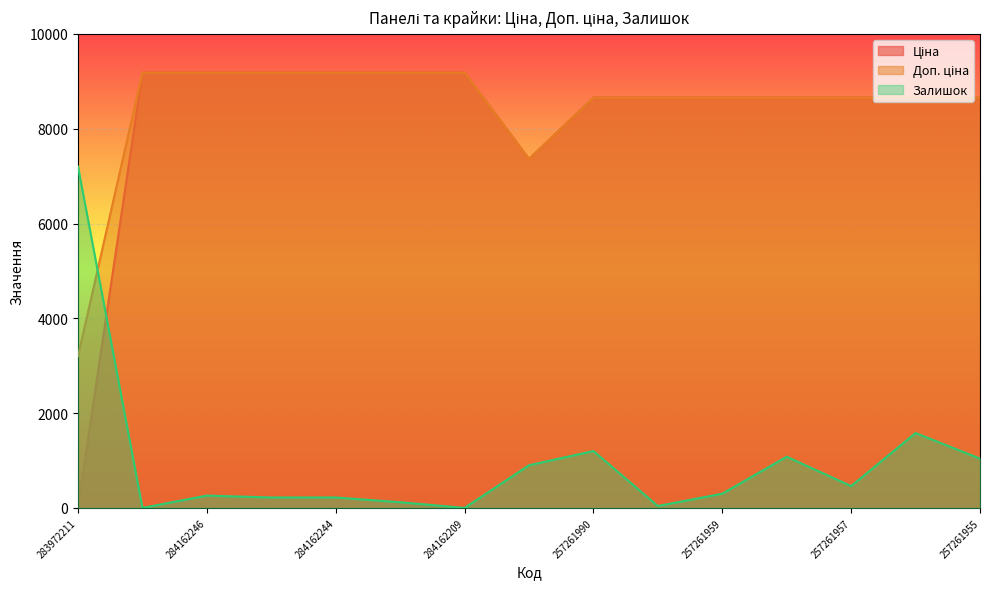

What is the difference between the highest and lowest values at 284162209?

9185.1